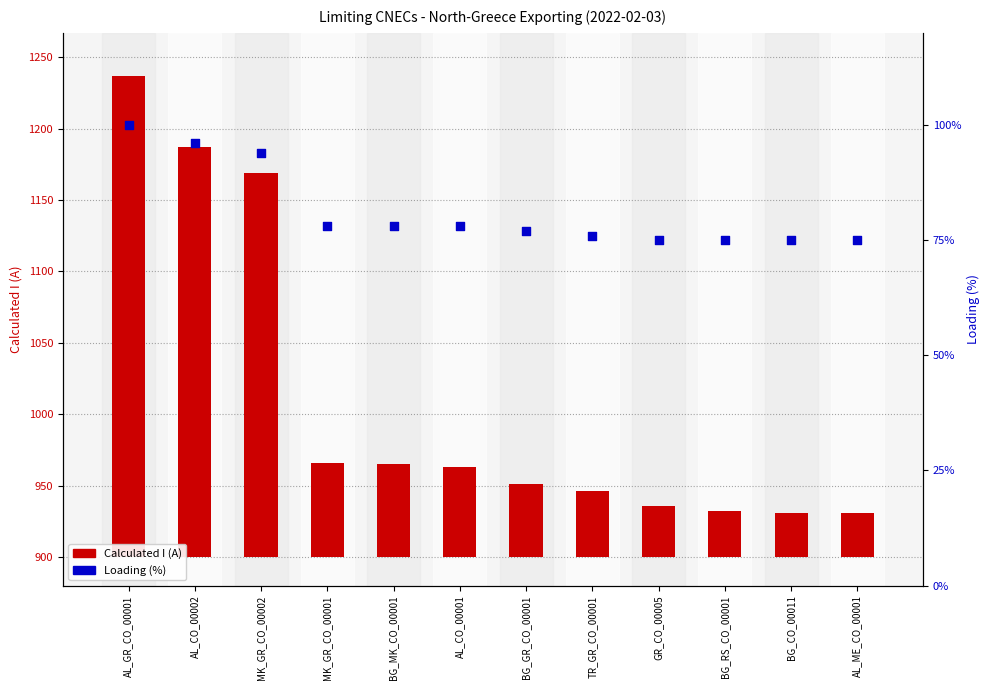

Which series contains the highest Y value?

Calculated I (A)